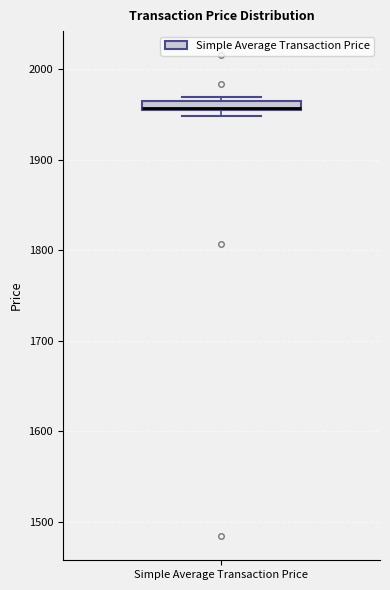

Where is the lower edge of the box for Simple Average Transaction Price on the y-axis? The values are not printed on the chart, so give them approximately, as read against the axis.

1950